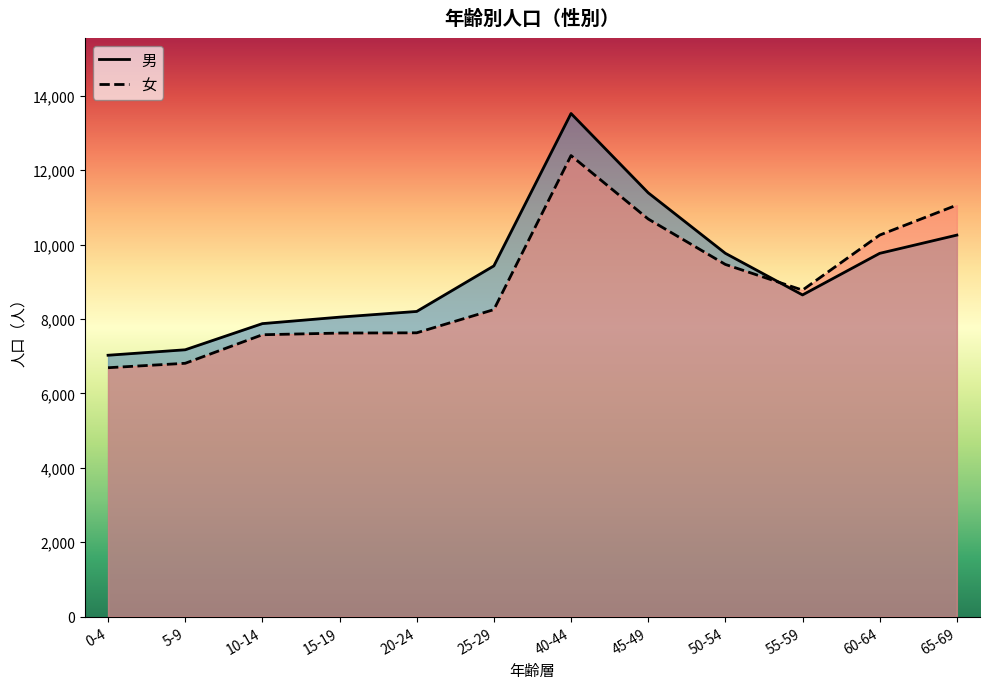

What is the total value across all series at 65-69?

21313